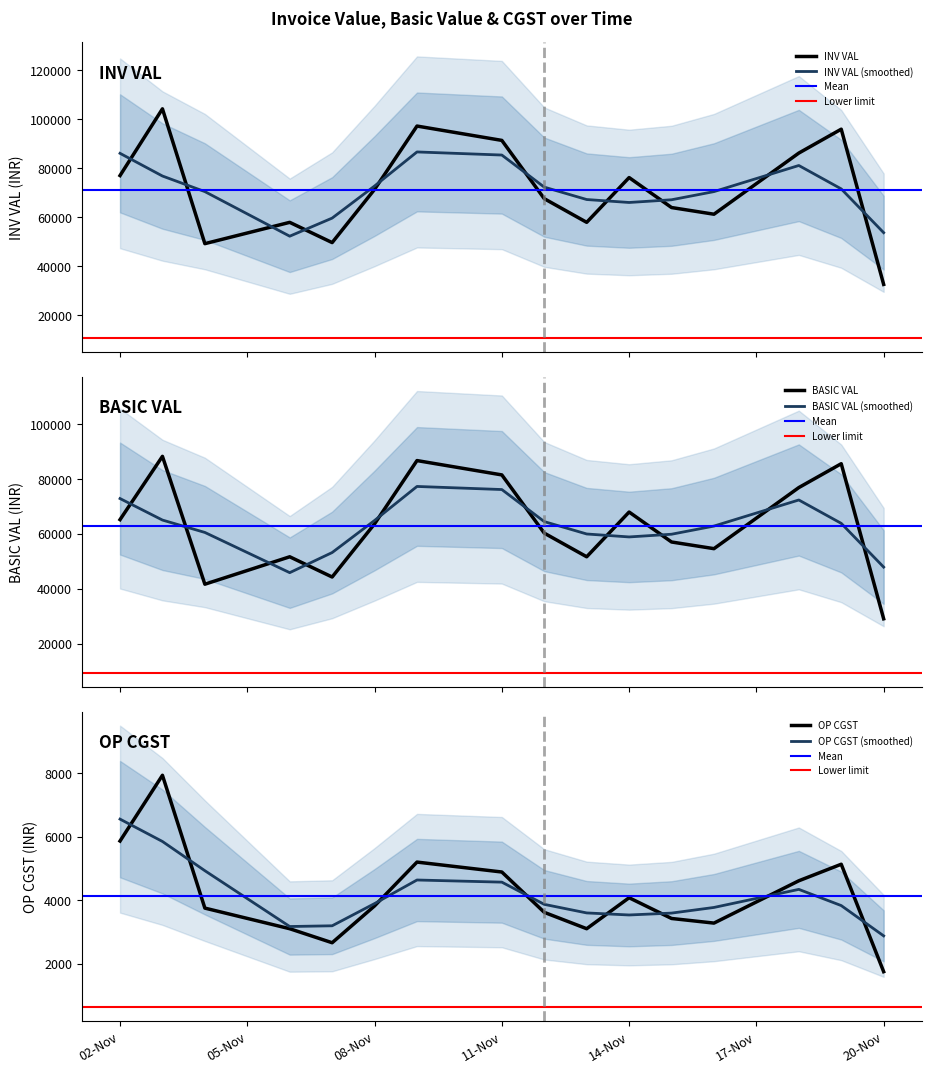

List the series in order of their peak value, highest first.

INV VAL, BASIC VAL, OP CGST